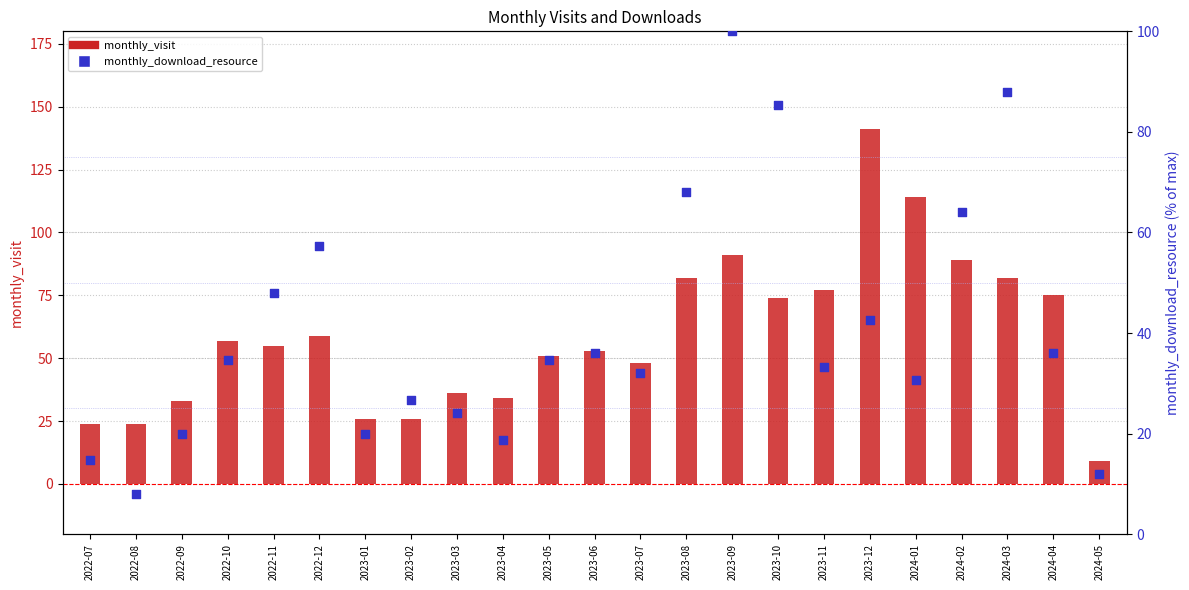

What is the total value across all series at 2023-06?

89.0